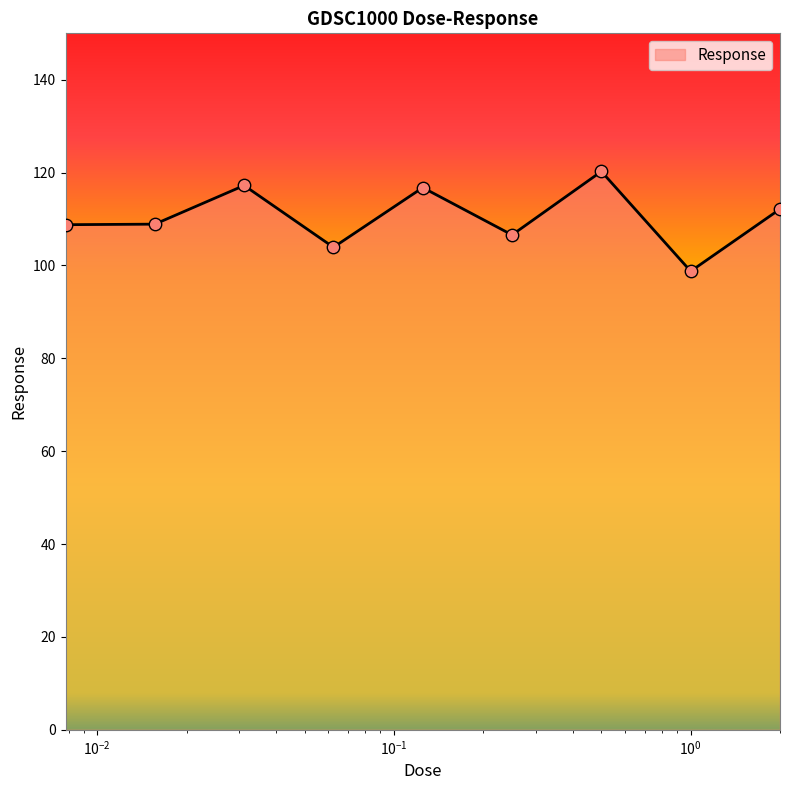

What is the difference between the maximum and minimum values?

21.5